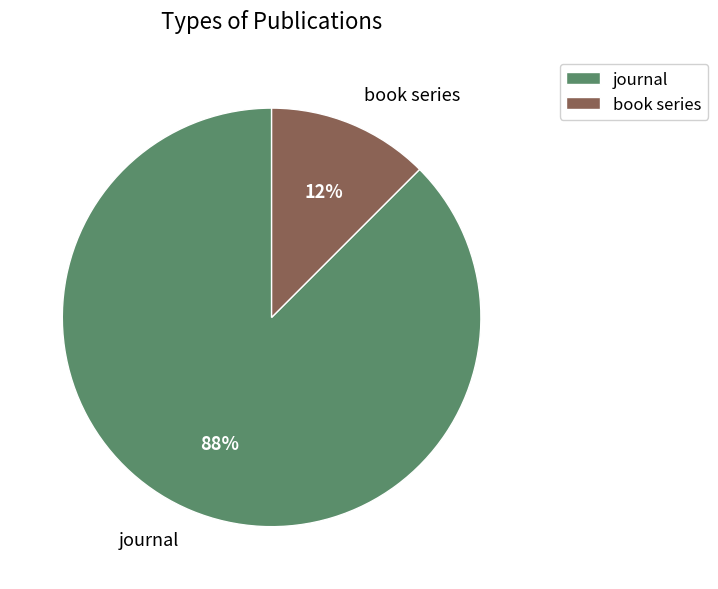

The book series slice represents 21% of the pie. True or false?

False